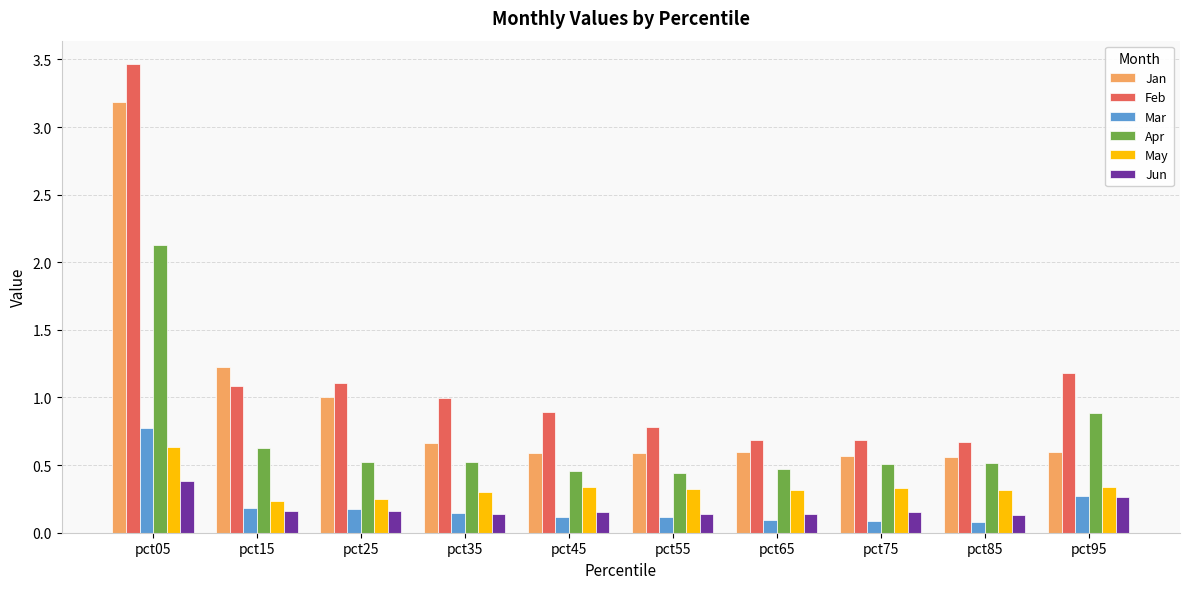

What is the highest value of the Jan series?

3.2